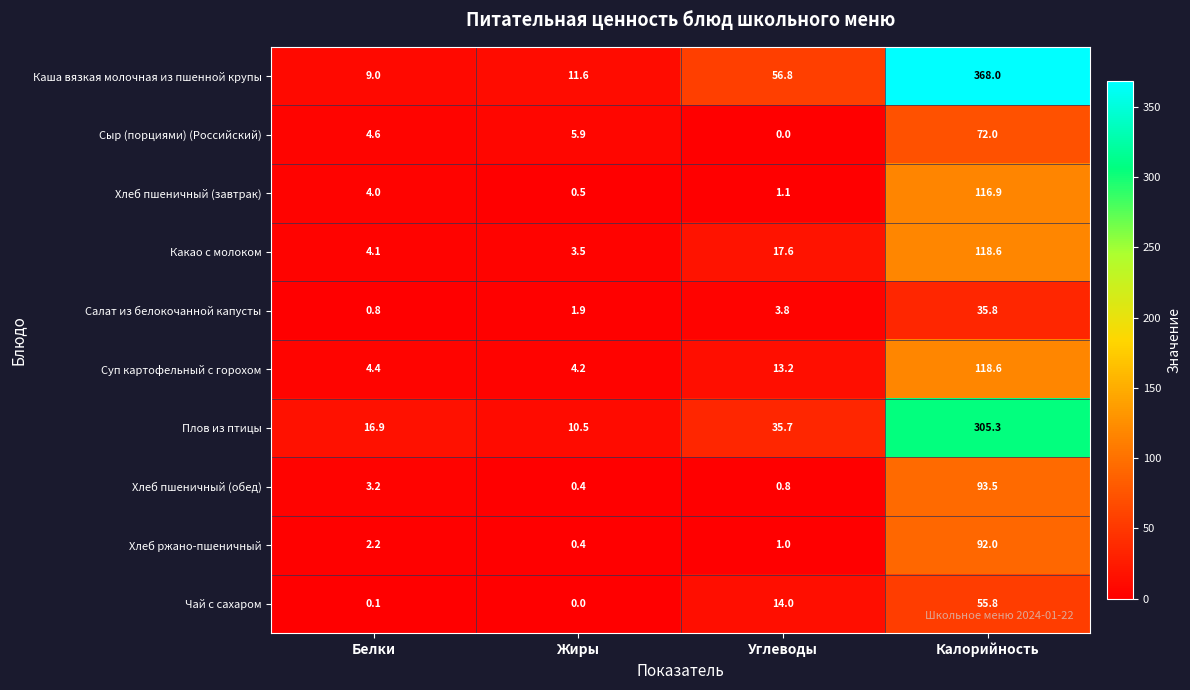

What is the average value of the Плов из птицы series?

92.1